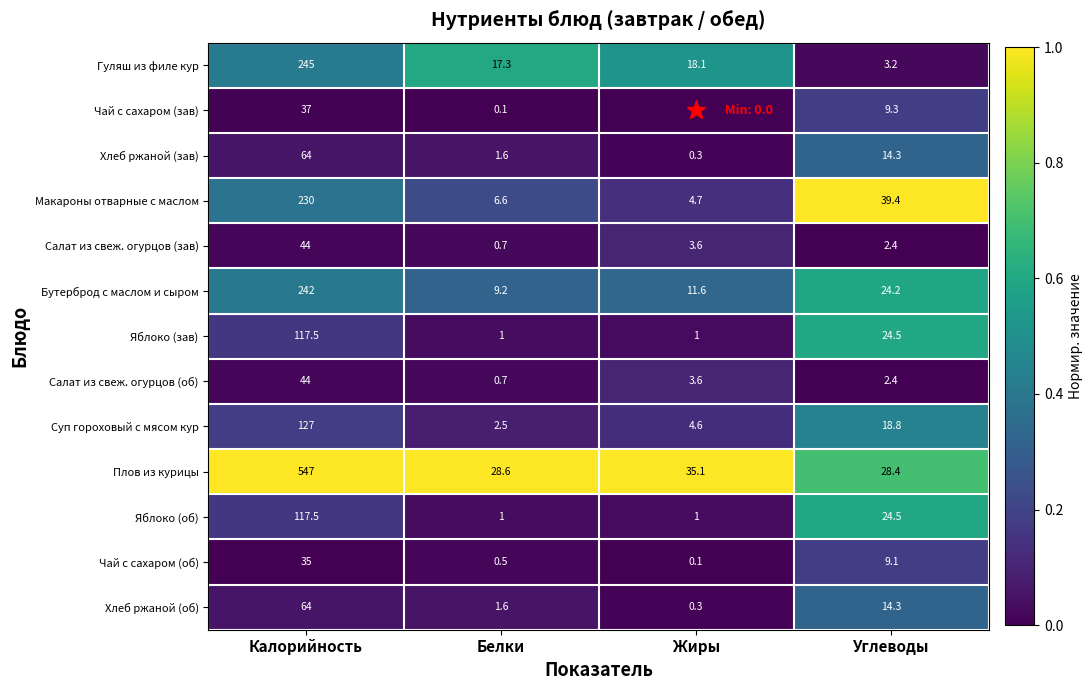

Where is Яблоко (зав) nearest to the value 59?

Углеводы